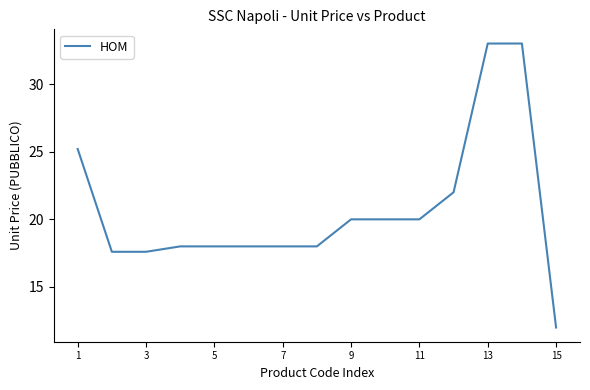

What is the minimum value shown in the chart?

12.0